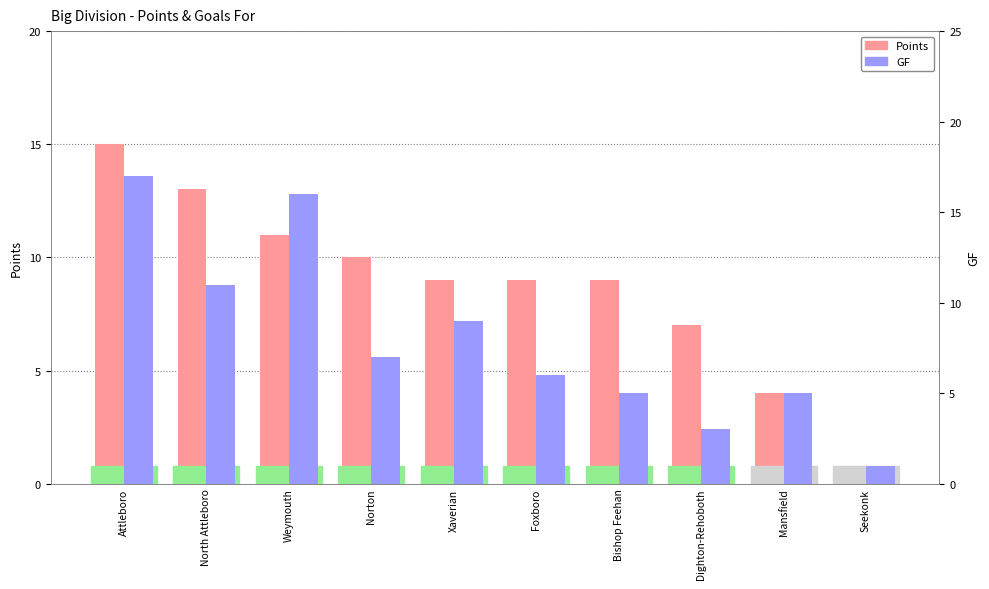

How many data points in Points are above 9?

4